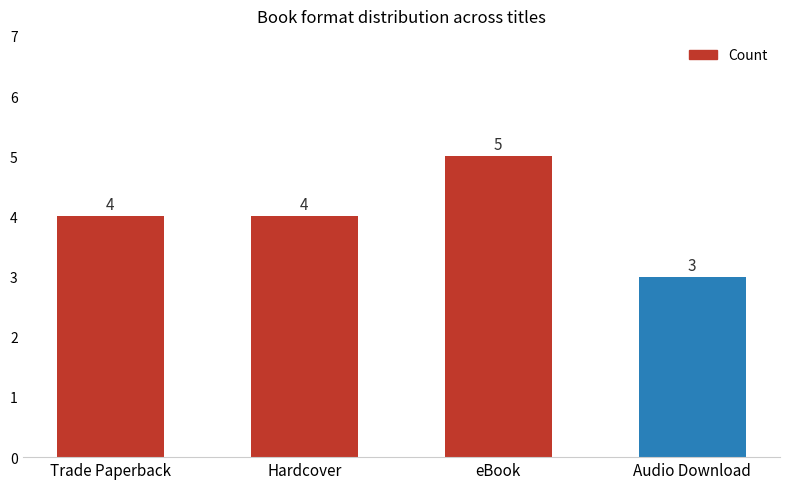

What is the change in value from eBook to Audio Download?

-2